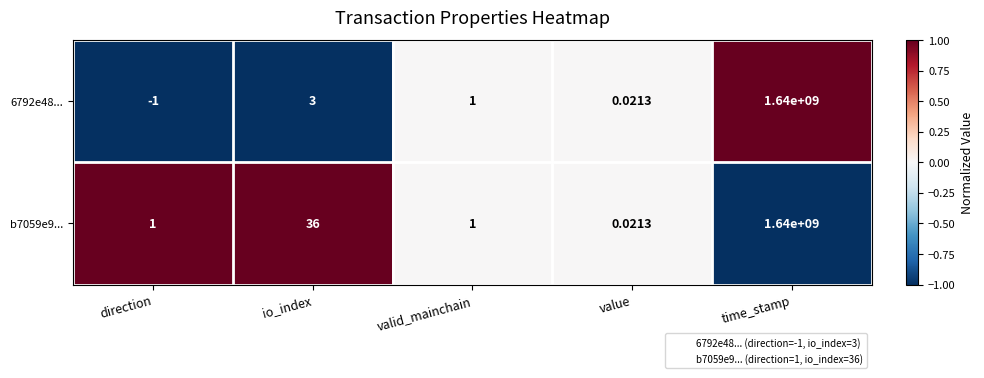

How many data points does each series have?

5